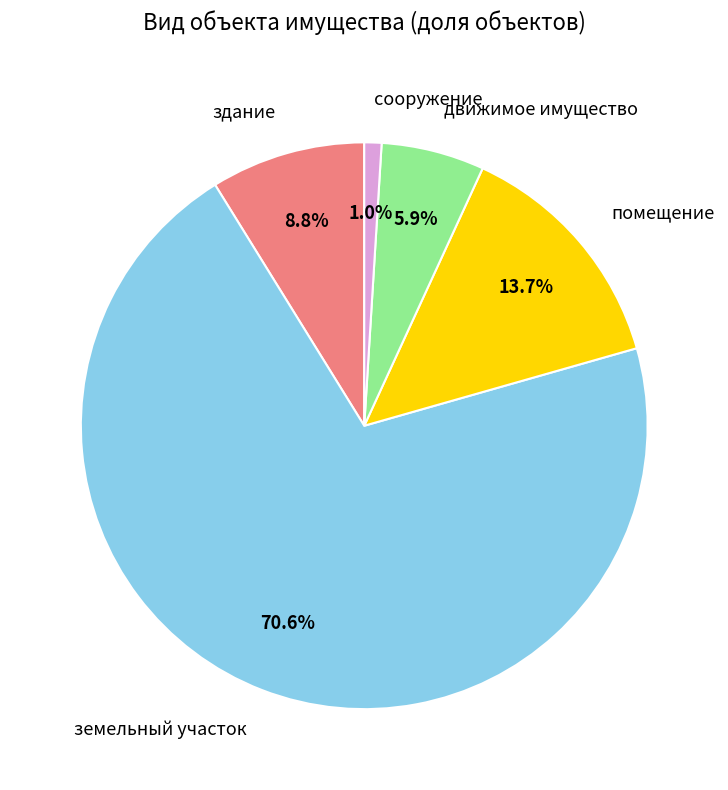

To the nearest percent, what is the difference between the largest and smallest slice percentages?

70%